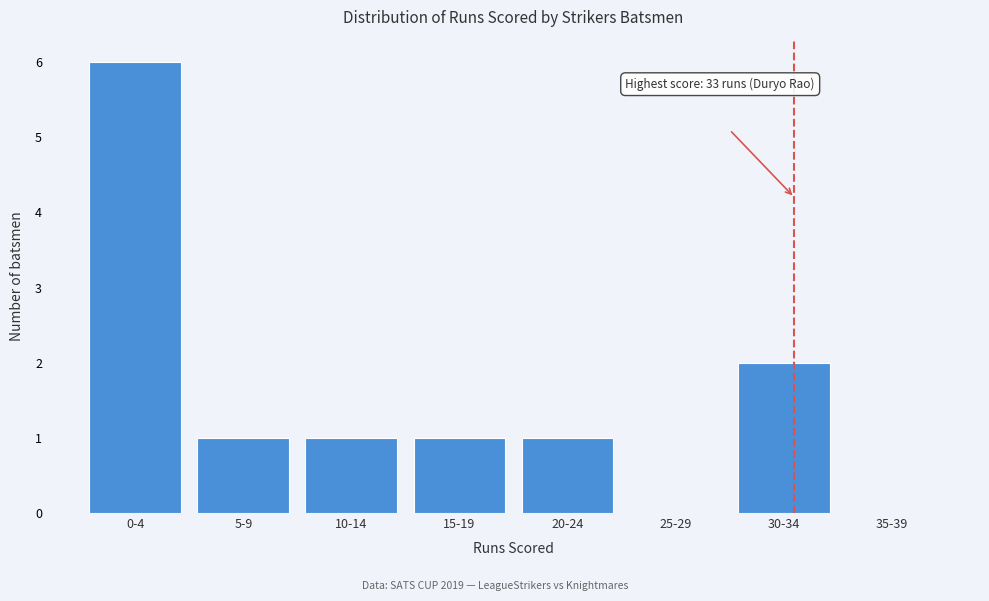

Reading left to right, what are all the values shown in this chart?

0-4=6	5-9=1	10-14=1	15-19=1	20-24=1	25-29=0	30-34=2	35-39=0